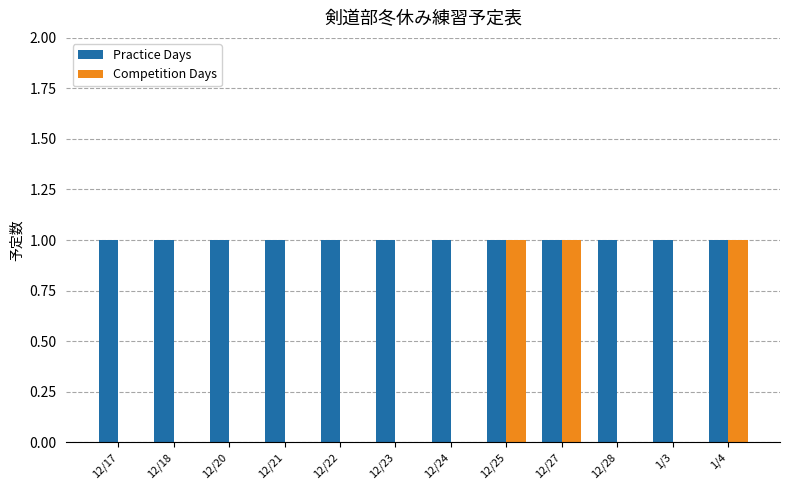

The value of Competition Days at 12/20 is 0. True or false?

True